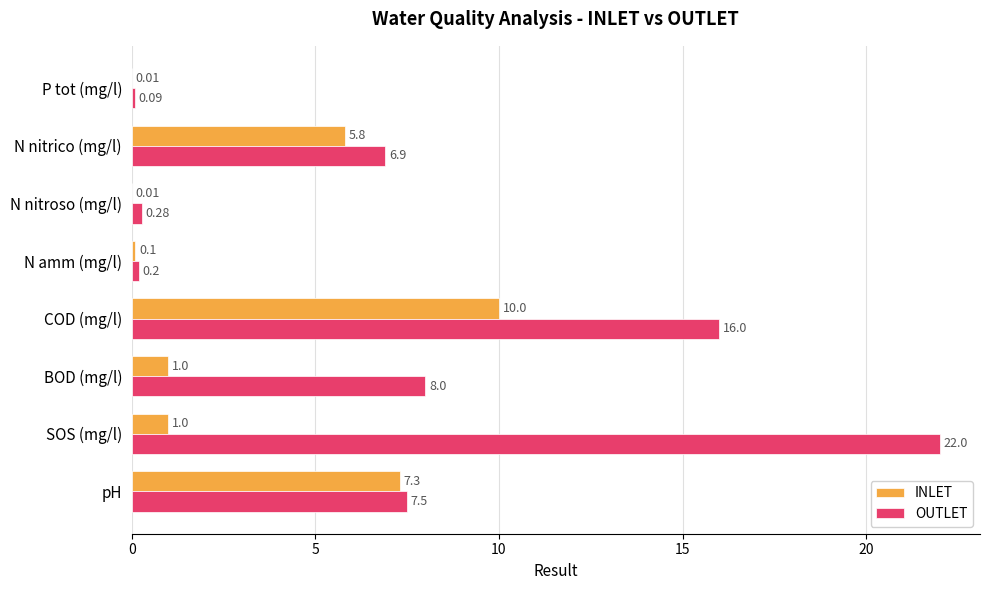

What is the sum of all OUTLET values?

61.0